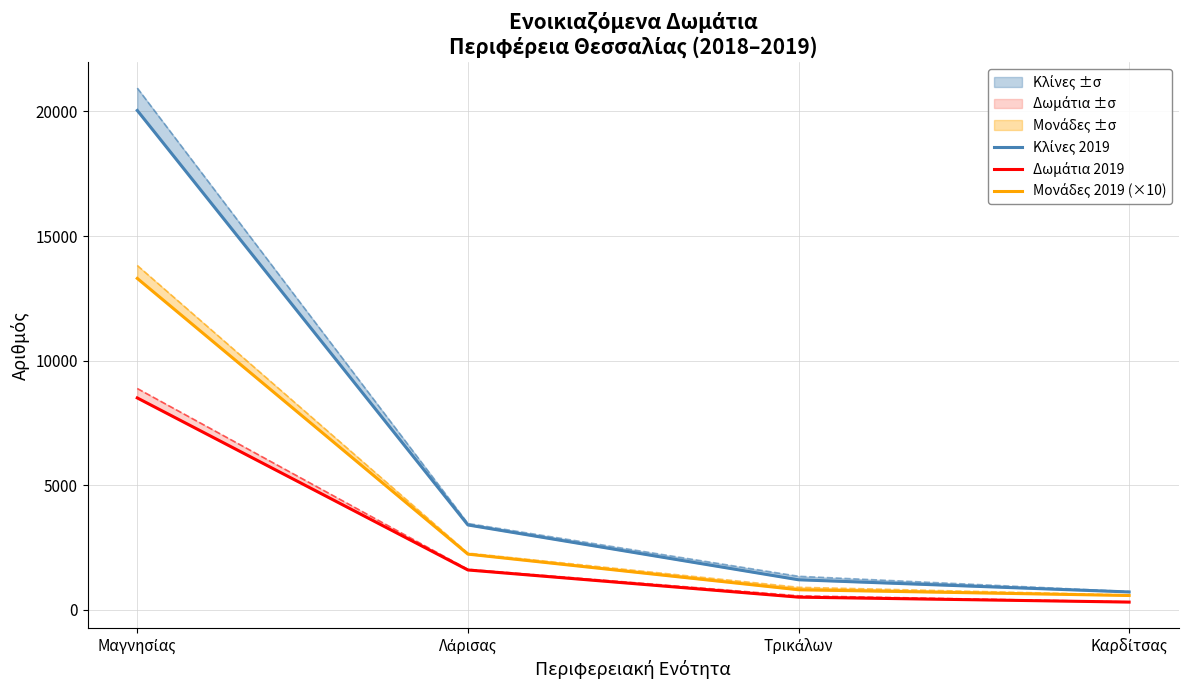

The value of Δωμάτια 2019 at Λάρισας is 1604. True or false?

True